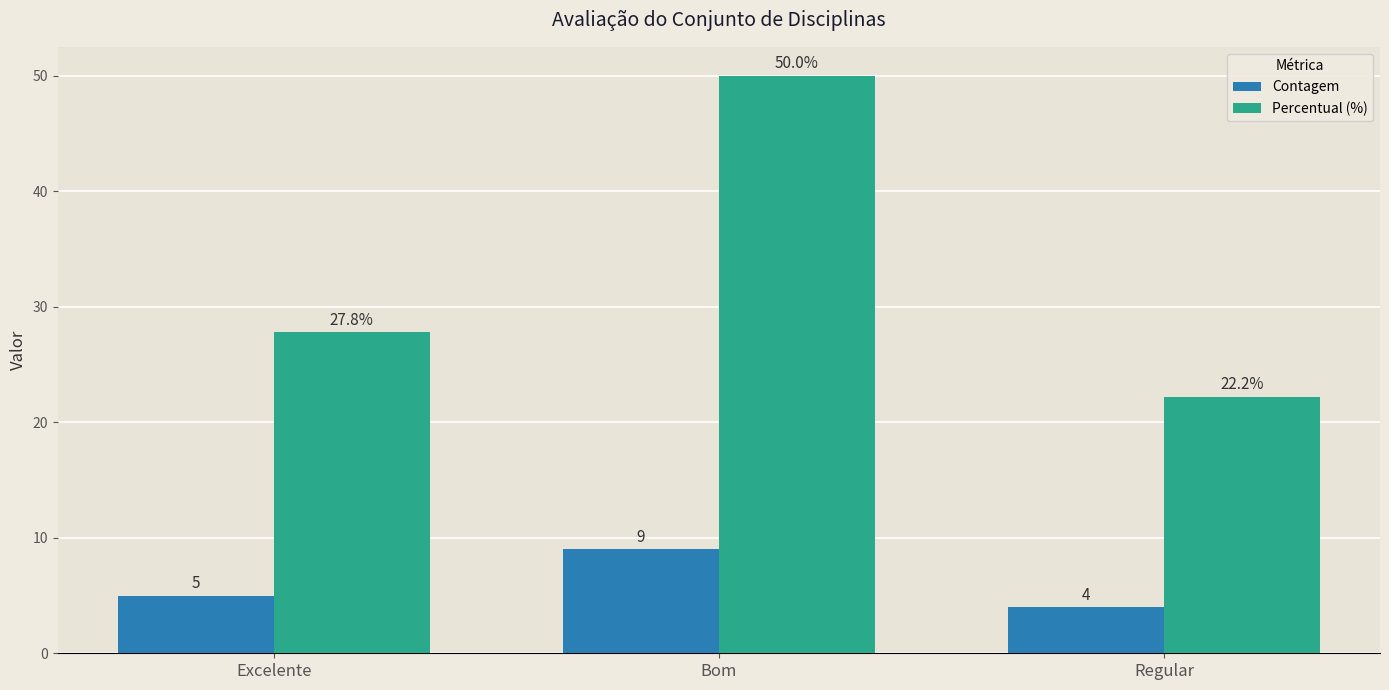

Are the bars horizontal?

No